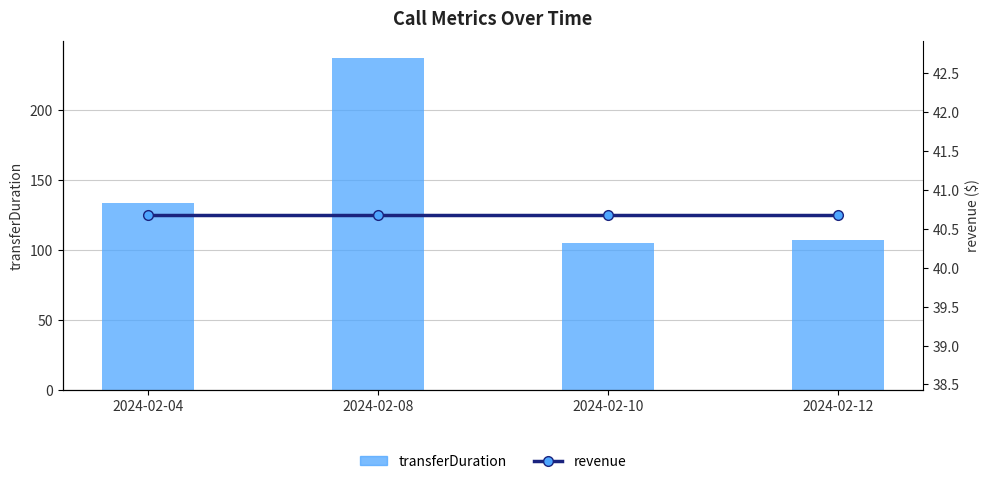

Does the chart contain any negative values?

No